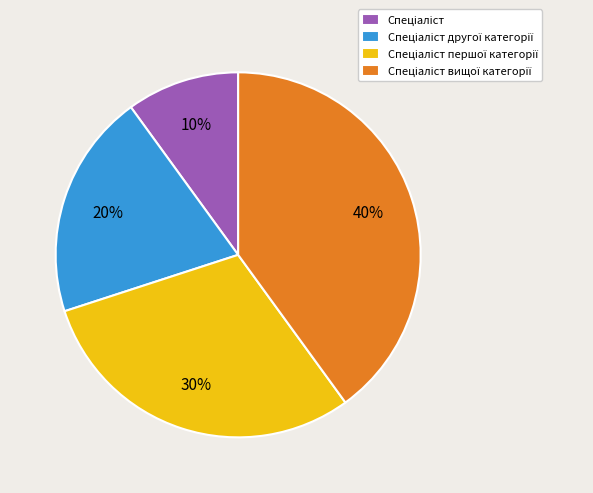

Does any single category account for the majority?

No